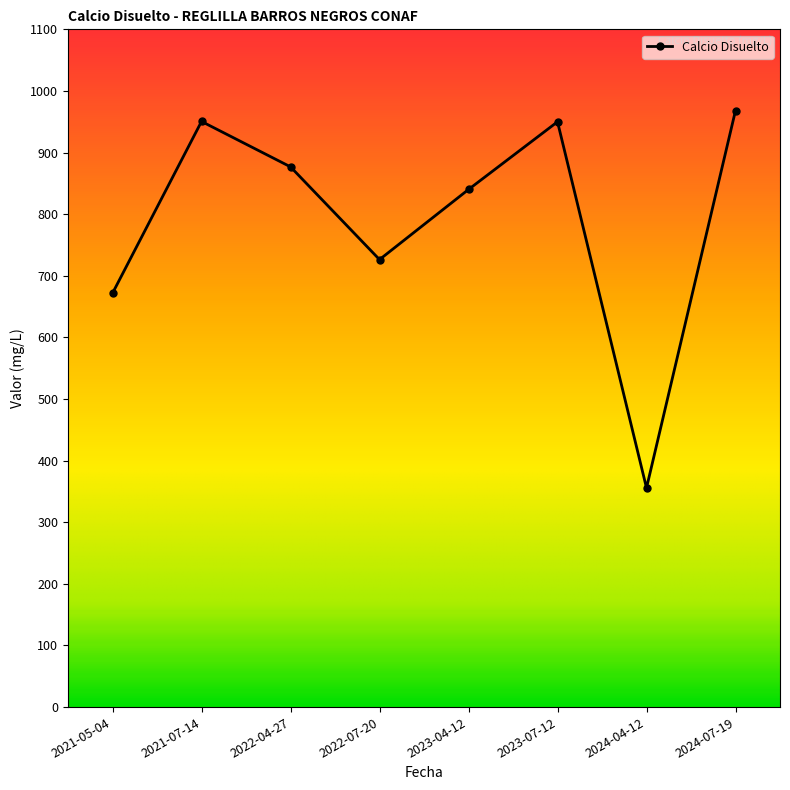

Between 2022-07-20 and 2021-07-14, which is larger?

2021-07-14